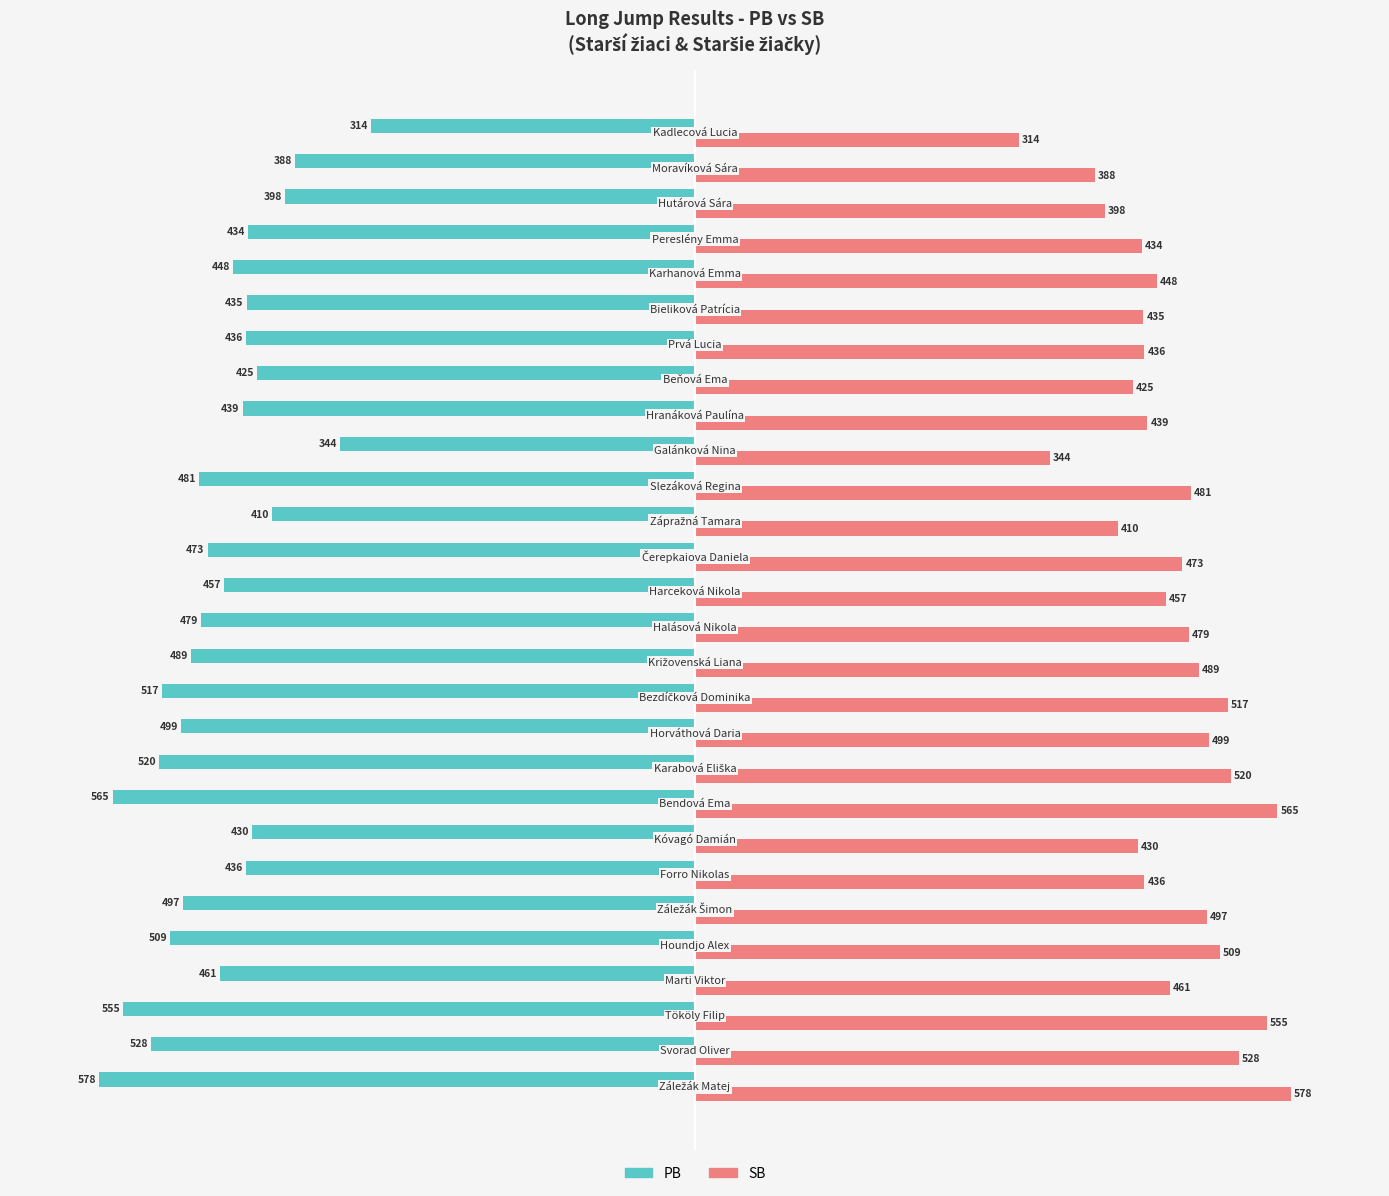

What are all the series names shown in the legend?

PB, SB